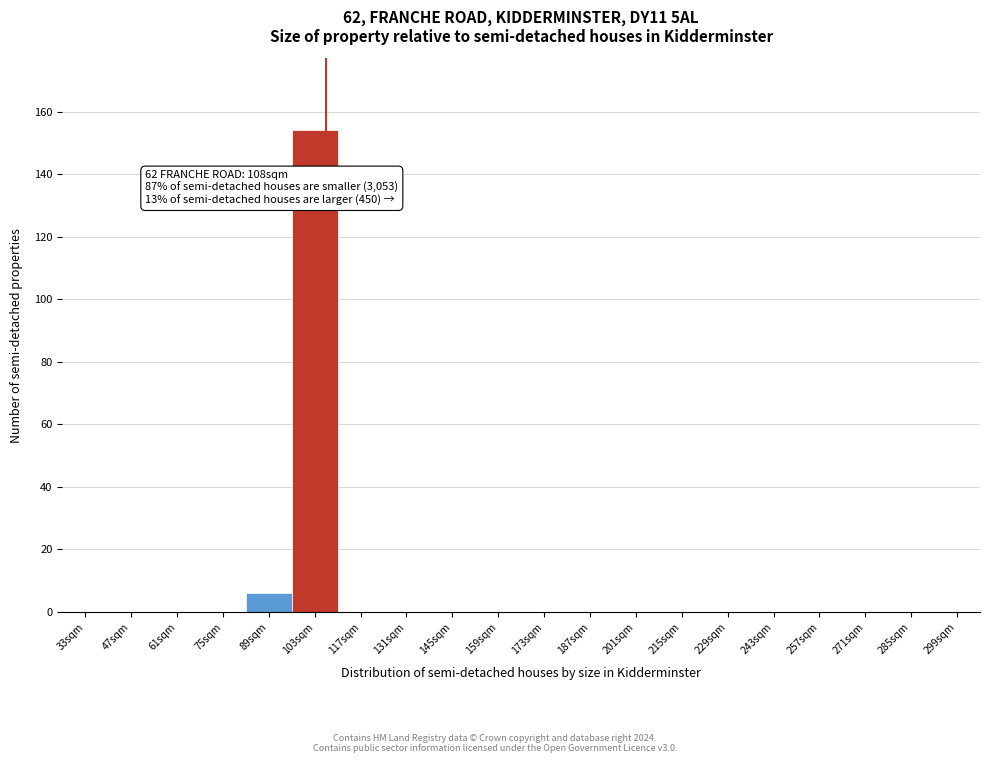

Reading left to right, what are all the values shown in this chart?

33sqm=0	47sqm=0	61sqm=0	75sqm=0	89sqm=6	103sqm=154	117sqm=0	131sqm=0	145sqm=0	159sqm=0	173sqm=0	187sqm=0	201sqm=0	215sqm=0	229sqm=0	243sqm=0	257sqm=0	271sqm=0	285sqm=0	299sqm=0